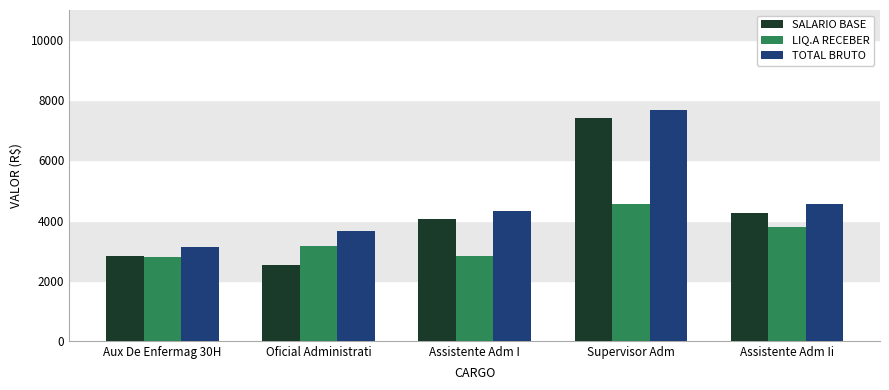

What is the highest value of the SALARIO BASE series?

7406.3